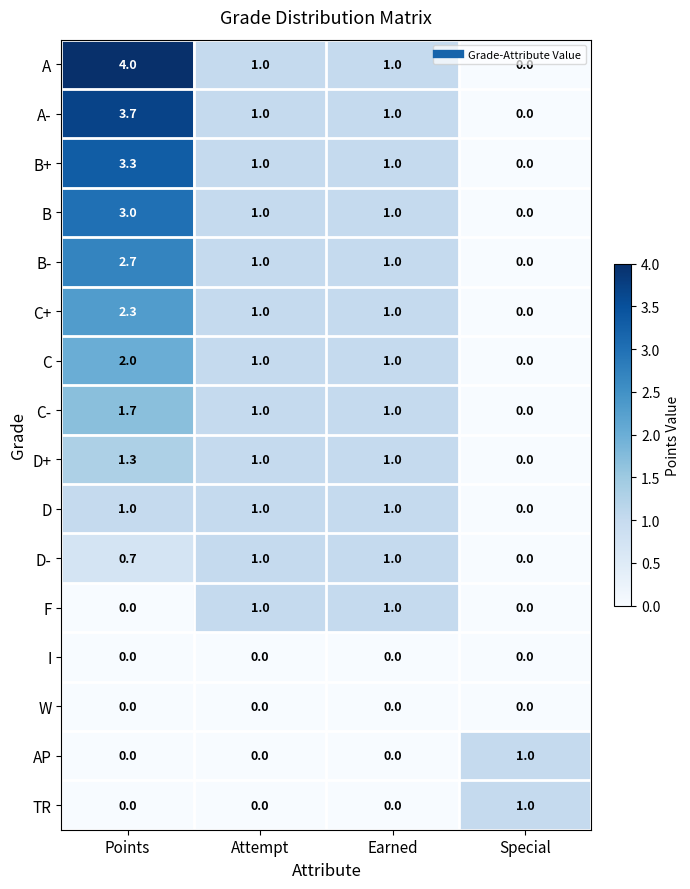

Which series has the widest spread of values?

A